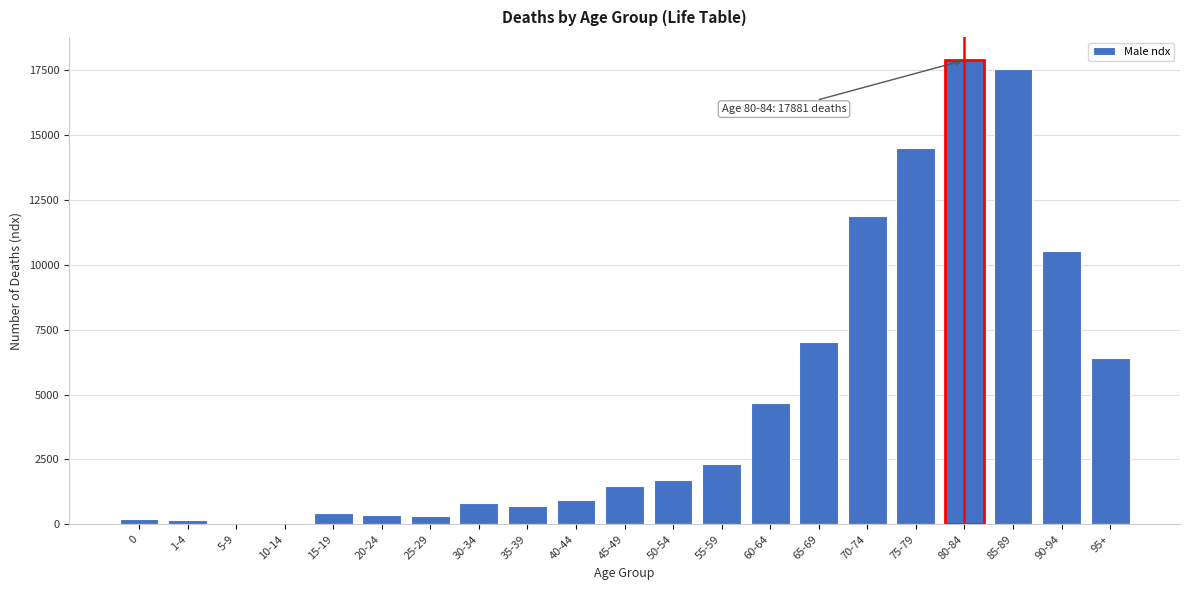

At which label is the value closest to 8952?

90-94